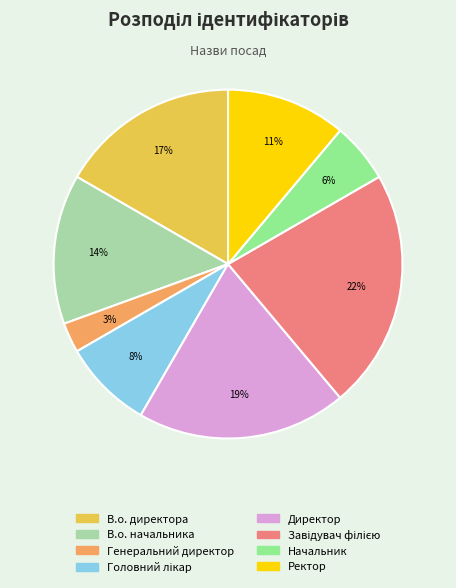

Between Генеральний директор and Ректор, which is larger?

Ректор